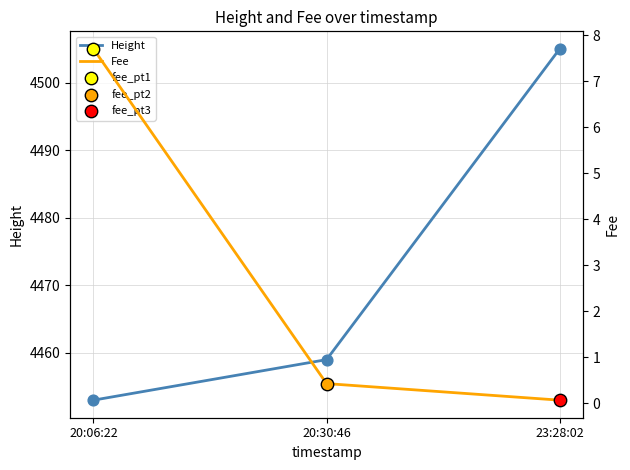

What are all the series names shown in the legend?

Height, Fee